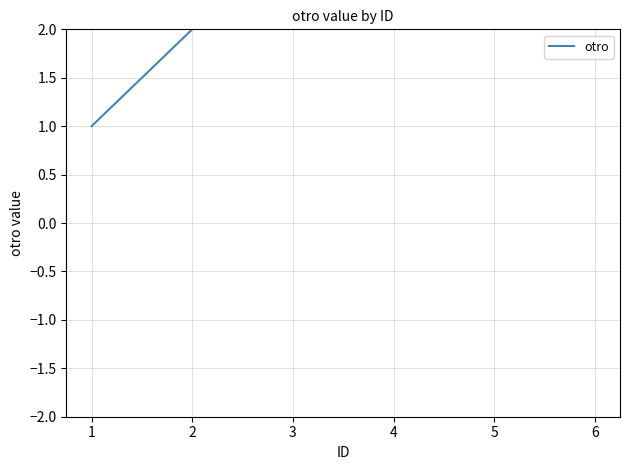

How many lines are shown in the chart?

1